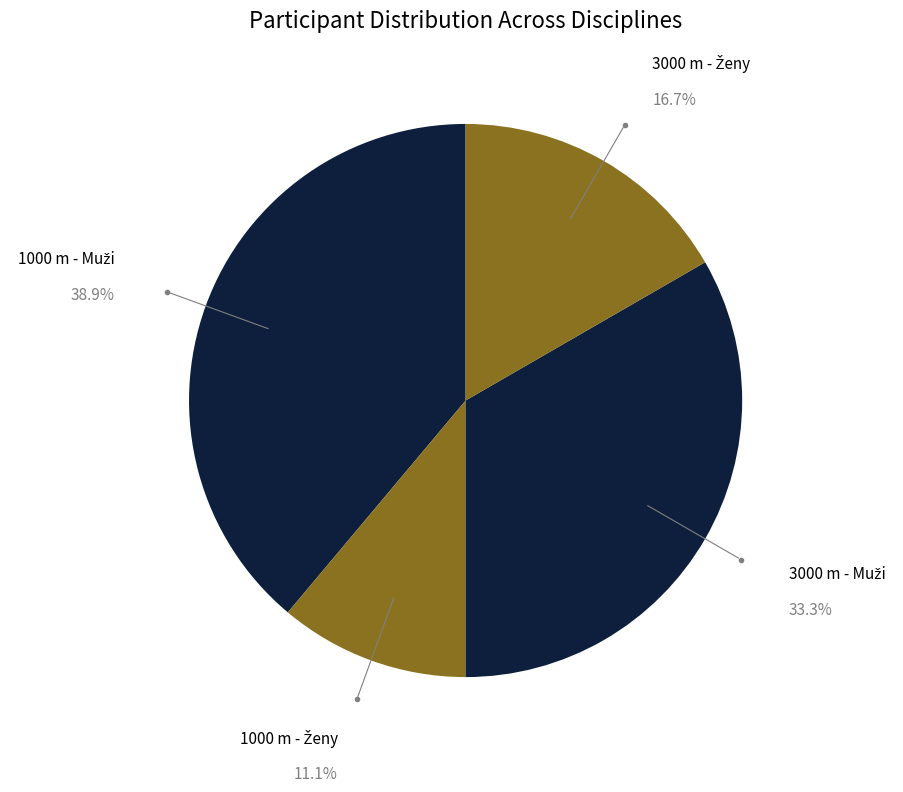

Does any single category account for the majority?

No